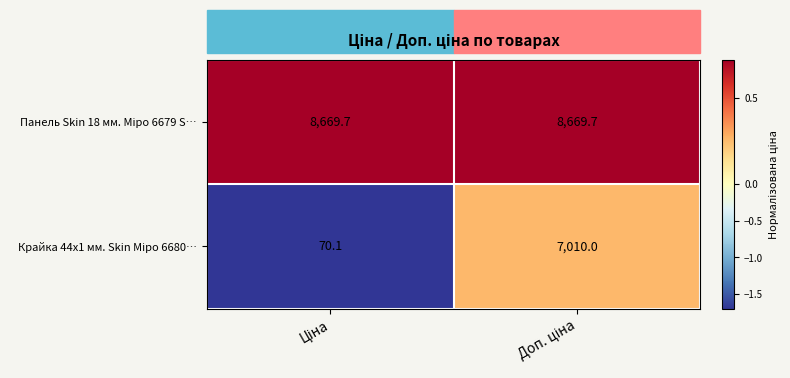

What is the smallest value displayed?

70.1